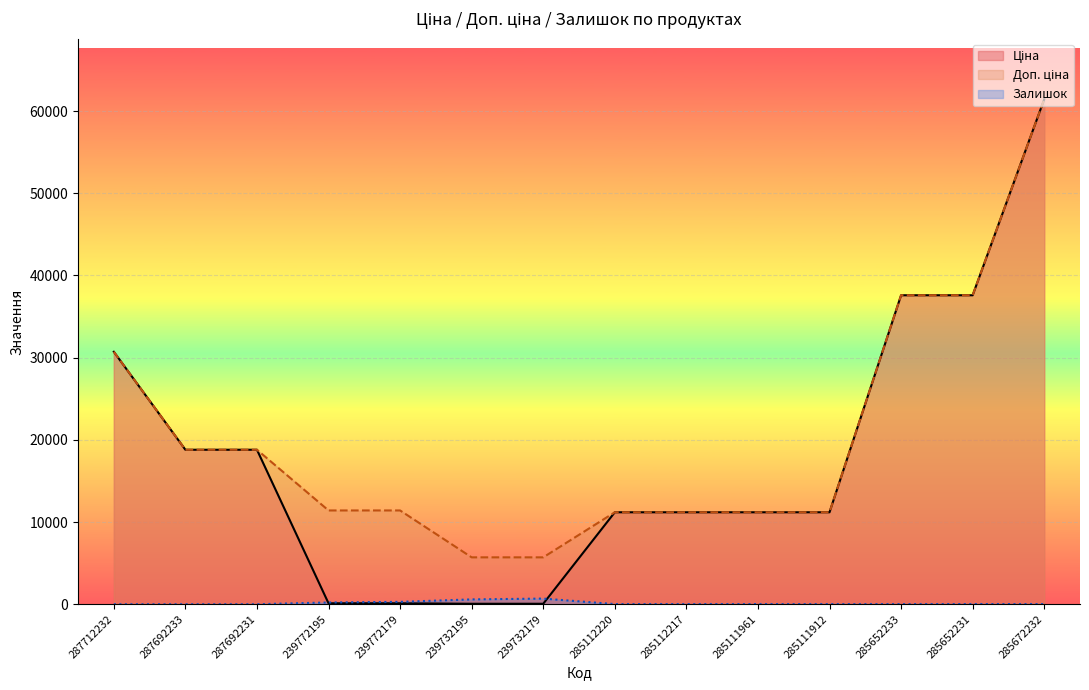

What is the difference between the Ціна values at 239772195 and 287692233?

18682.7